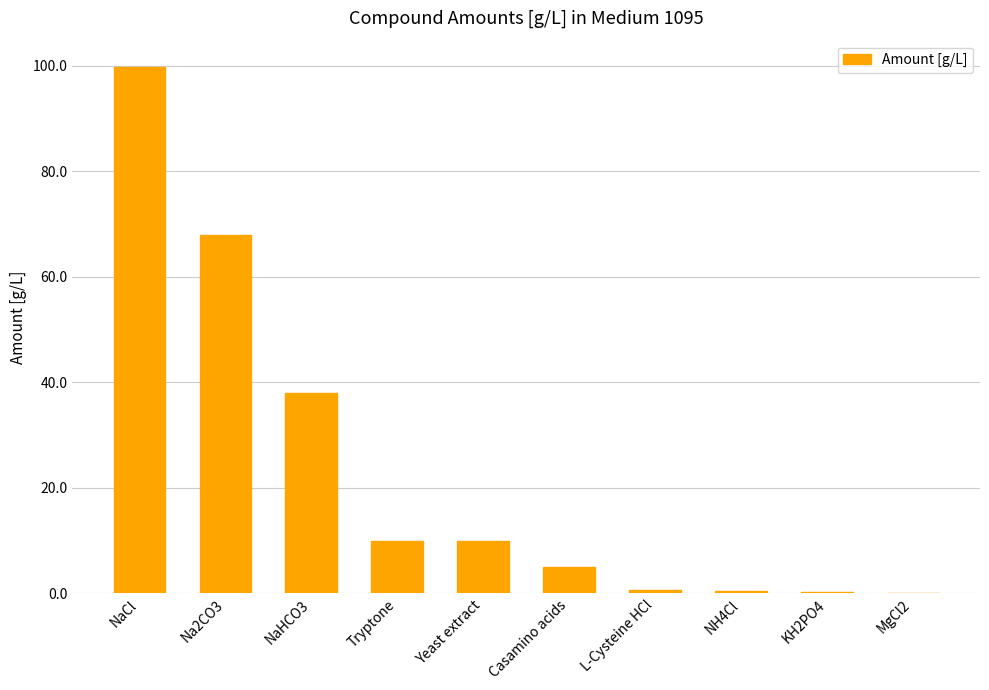

What is the greatest value displayed?

99.8